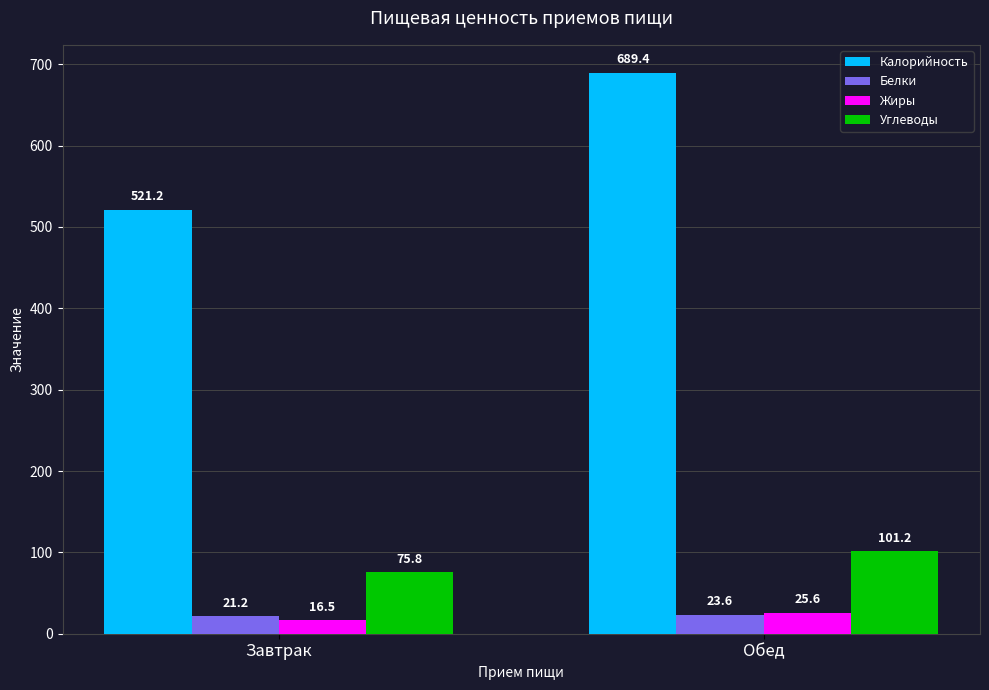

Is the value of Углеводы at Обед greater than the value of Белки at Завтрак?

Yes